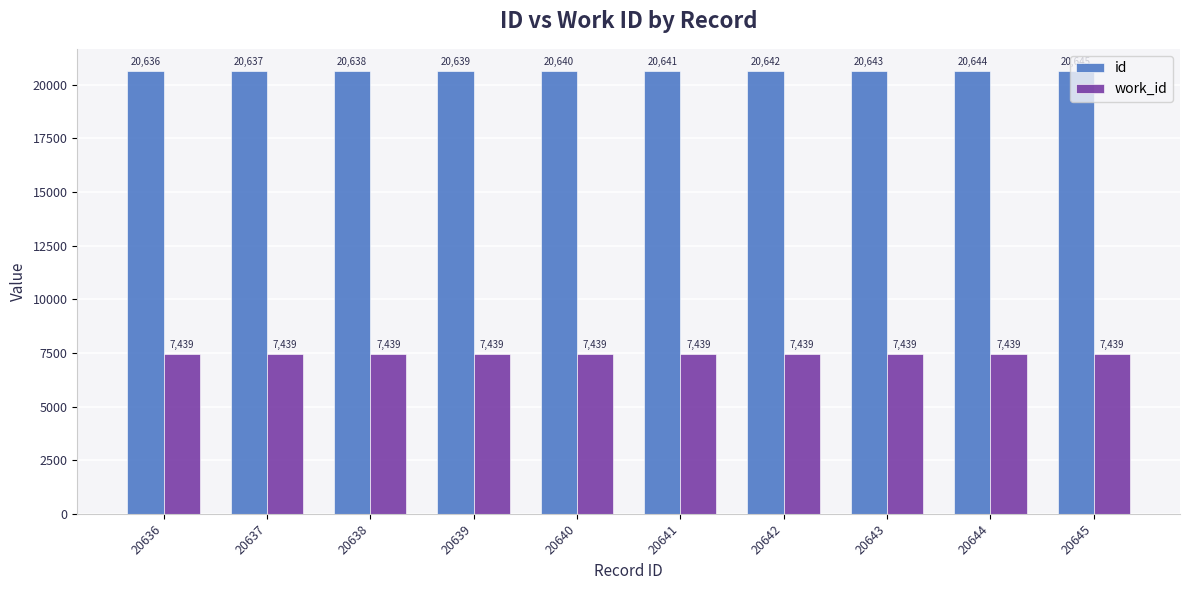

What is the sum of the id values at 20642 and 20645?

41287